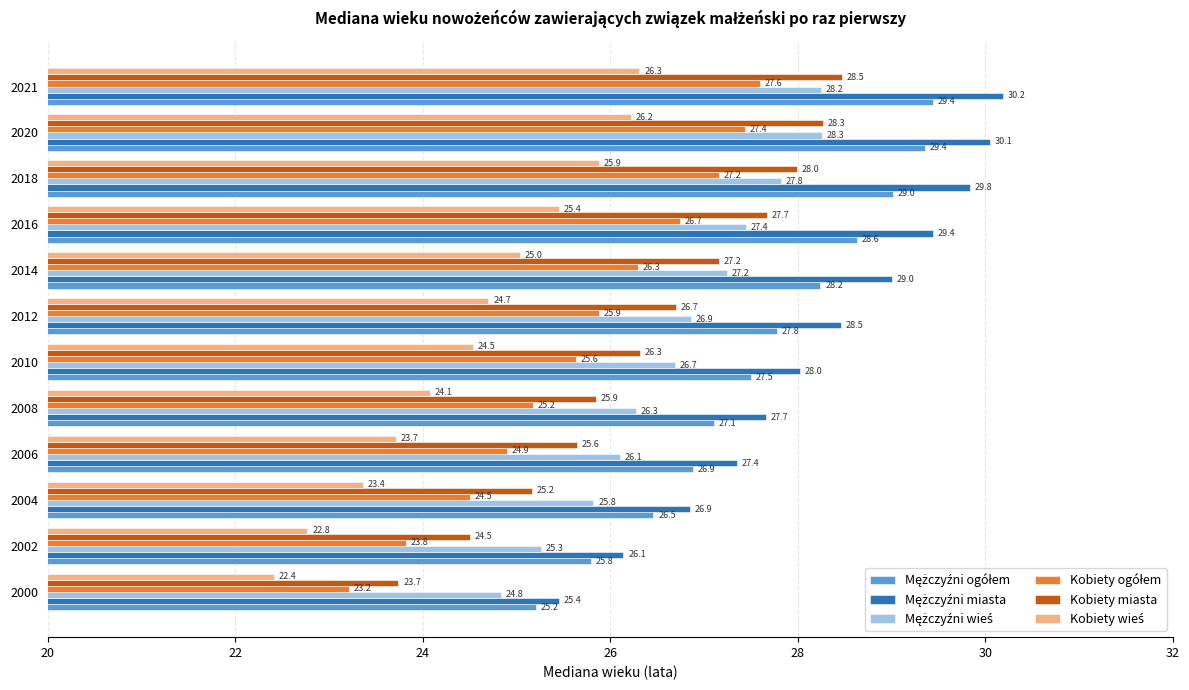

List the labels in order of Kobiety miasta value, largest first.

2021, 2020, 2018, 2016, 2014, 2012, 2010, 2008, 2006, 2004, 2002, 2000